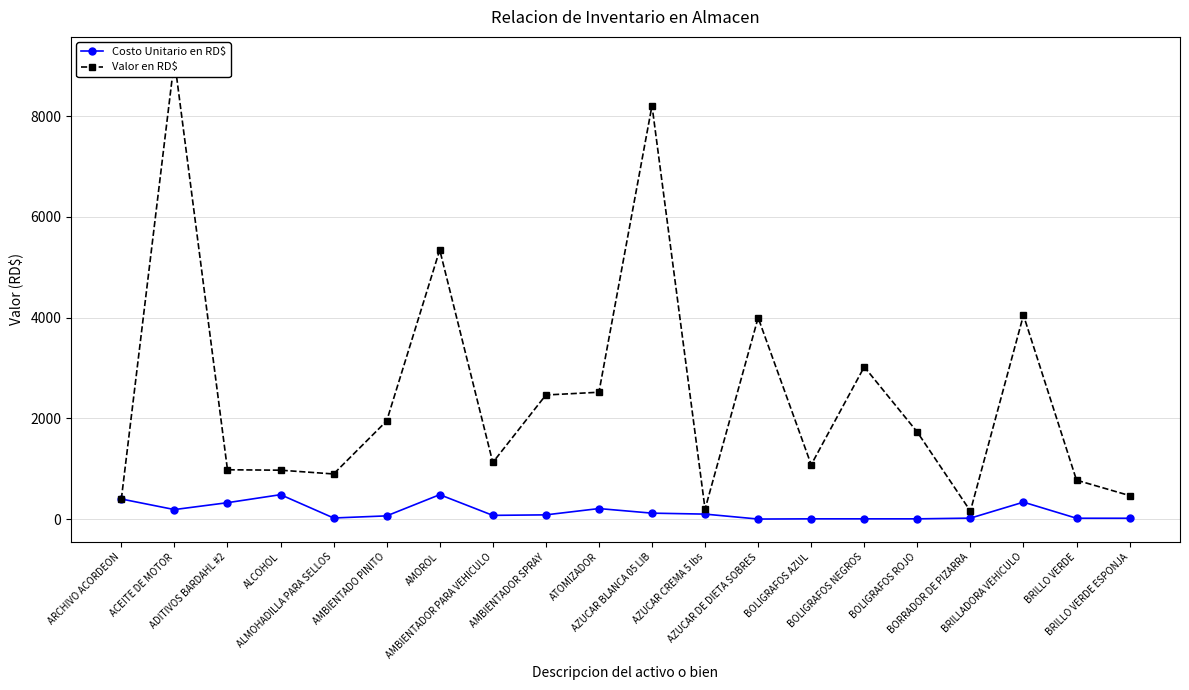

What is the difference between the maximum and second lowest values in the Costo Unitario en RD$ series?

480.0